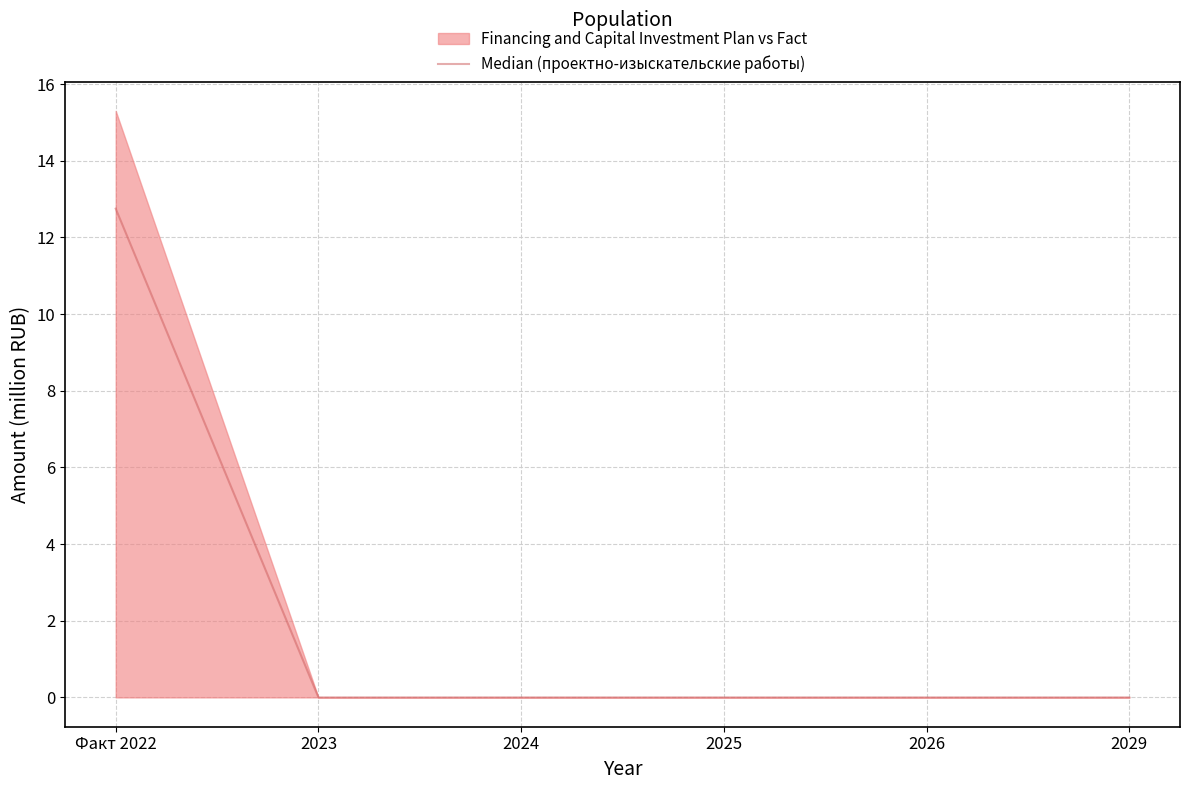

Reading left to right, extract all data points from this chart.

12.8	0.0	0.0	0.0	0.0	0.0